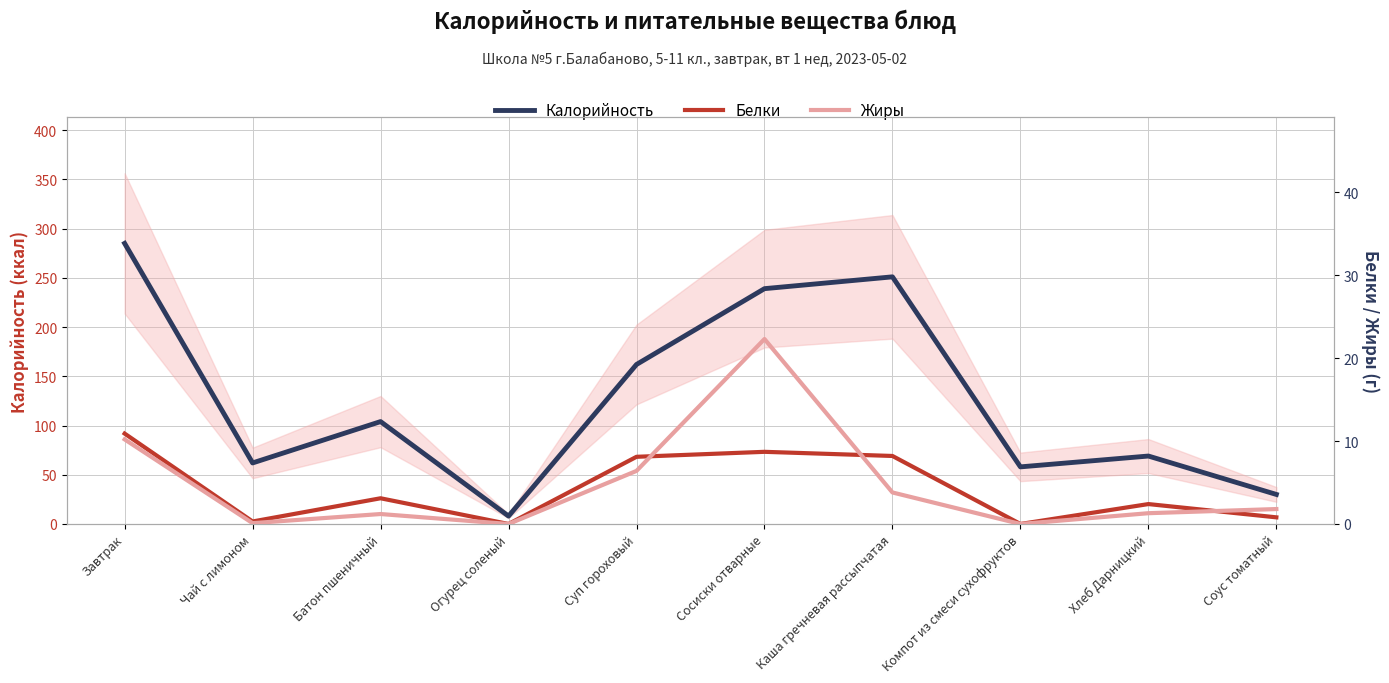

What are all the series names shown in the legend?

Калорийность, Белки, Жиры